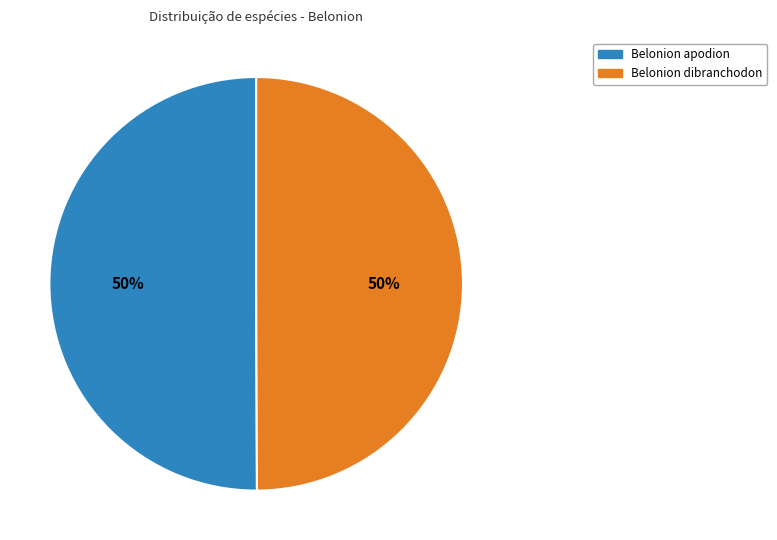

To the nearest percent, what portion does Belonion dibranchodon represent?

50%